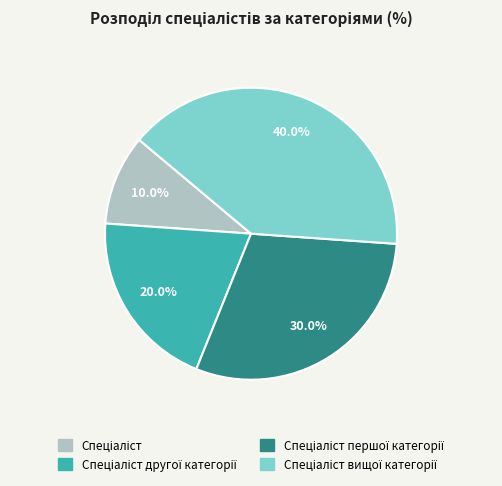

Is there a majority slice in this chart?

No